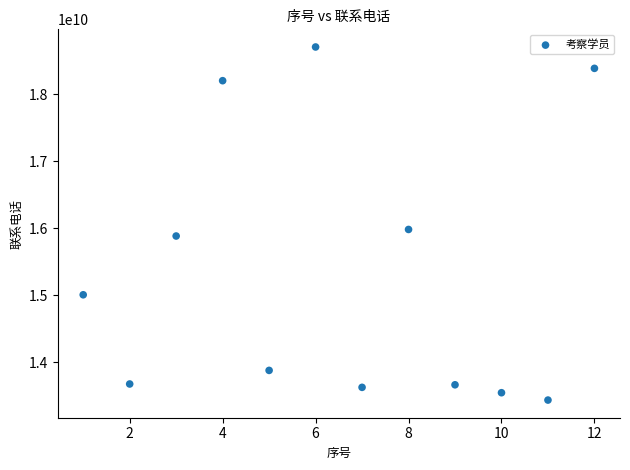

What Y value in the scatter plot is closest to 16070594676?

15982087497